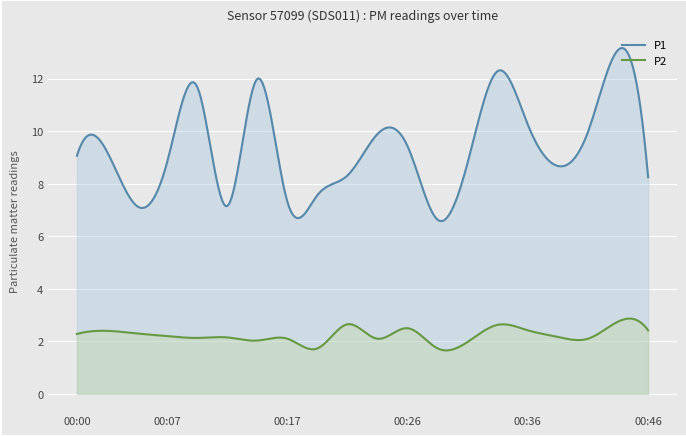

Reading left to right, what are all the values shown in this chart?

P1: 00:00=9.1	00:02=9.2	00:05=7.2	00:07=8.8	00:09=11.7	00:12=7.2	00:14=12.0	00:17=7.3	00:19=7.6	00:22=8.3	00:24=9.9	00:26=9.4	00:29=6.6	00:31=8.8	00:34=12.3	00:36=10.2	00:39=8.7	00:41=10.0	00:43=13.1	00:46=8.2
P2: 00:00=2.3	00:02=2.4	00:05=2.3	00:07=2.2	00:09=2.1	00:12=2.1	00:14=2.0	00:17=2.1	00:19=1.7	00:22=2.6	00:24=2.1	00:26=2.5	00:29=1.7	00:31=2.0	00:34=2.6	00:36=2.4	00:39=2.2	00:41=2.1	00:43=2.8	00:46=2.4